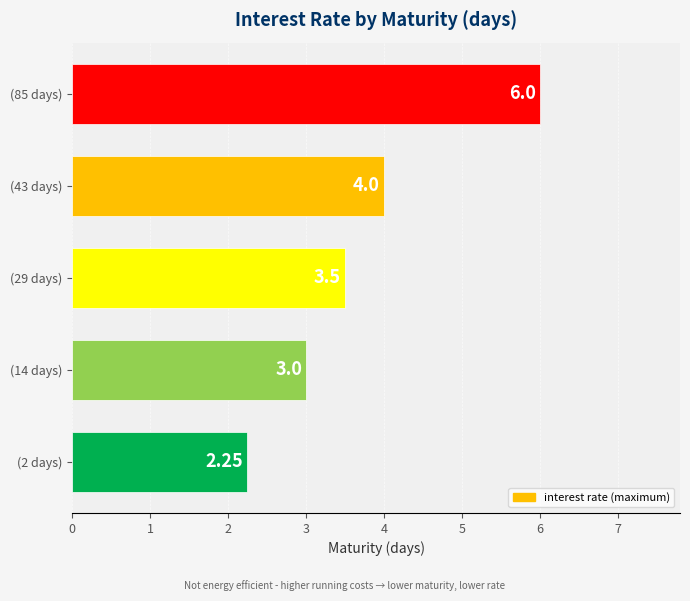

How many bars are there in total?

5